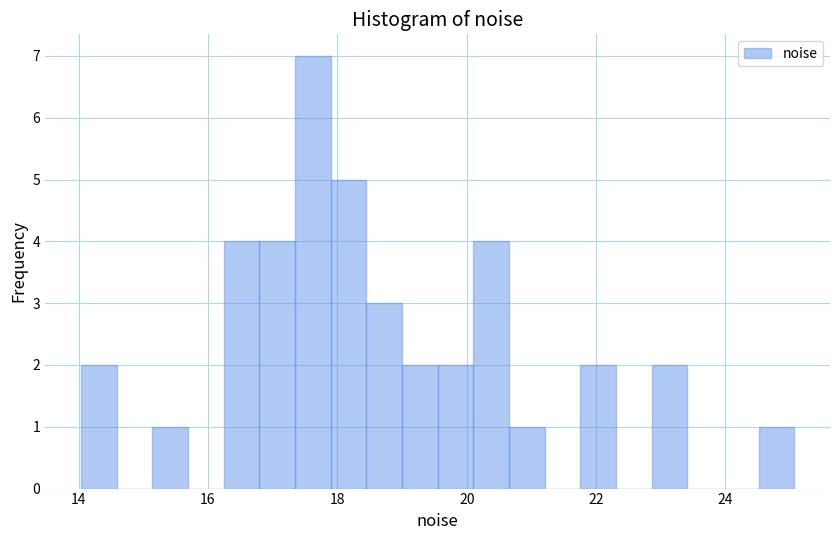

Around what value on the x-axis is the tallest bar? Give the approximate position of its centre, as read against the axis.

17.6